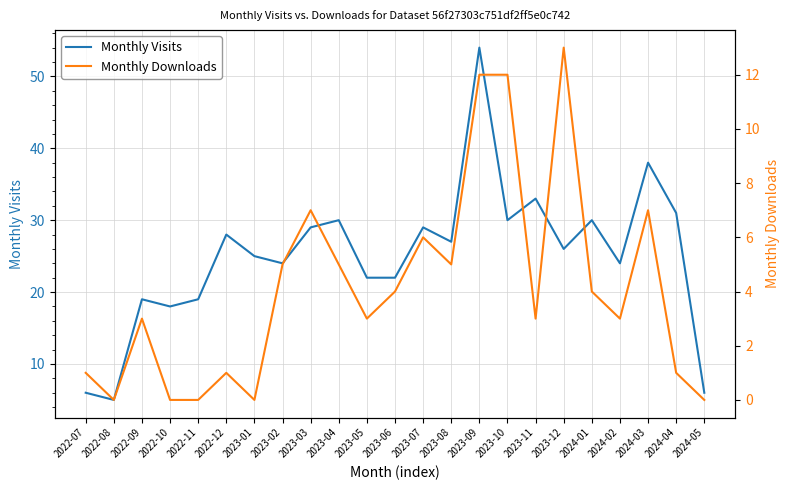

What is the label of the 22nd point from the left?

2024-04